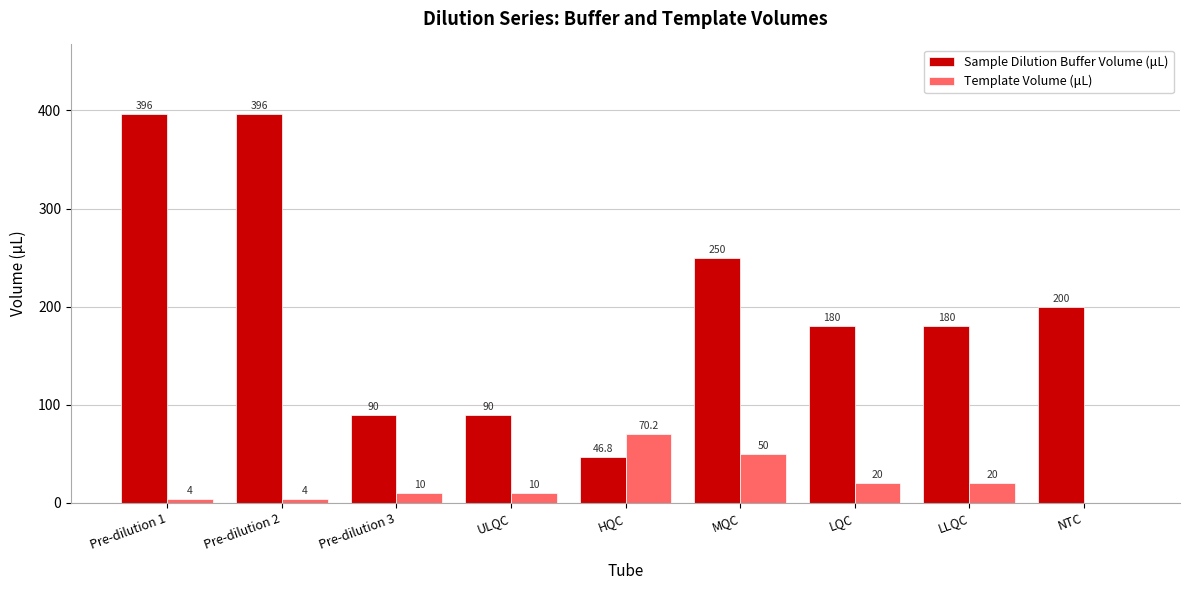

Reading right to left, transcribe all the data shown in this chart.

Sample Dilution Buffer Volume (μL): 200.0	180.0	180.0	250.0	46.8	90.0	90.0	396.0	396.0
Template Volume (μL): 0.0	20.0	20.0	50.0	70.2	10.0	10.0	4.0	4.0